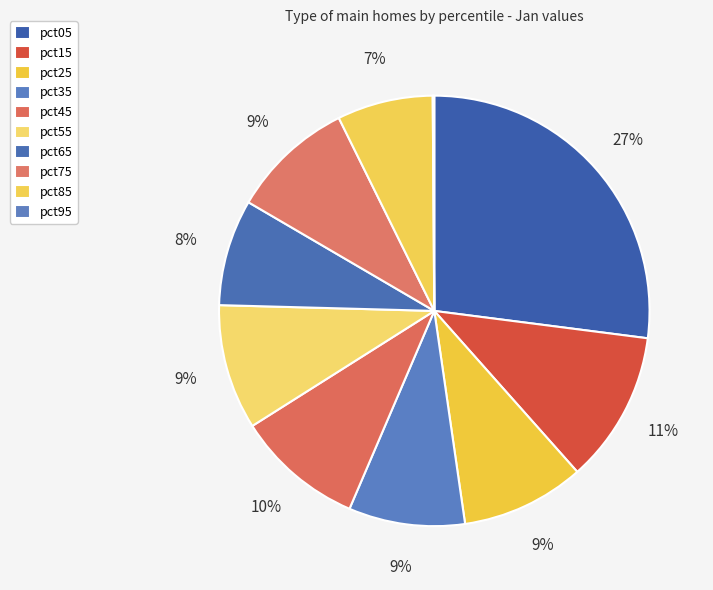

Does pct35 represent more than half of the total?

No